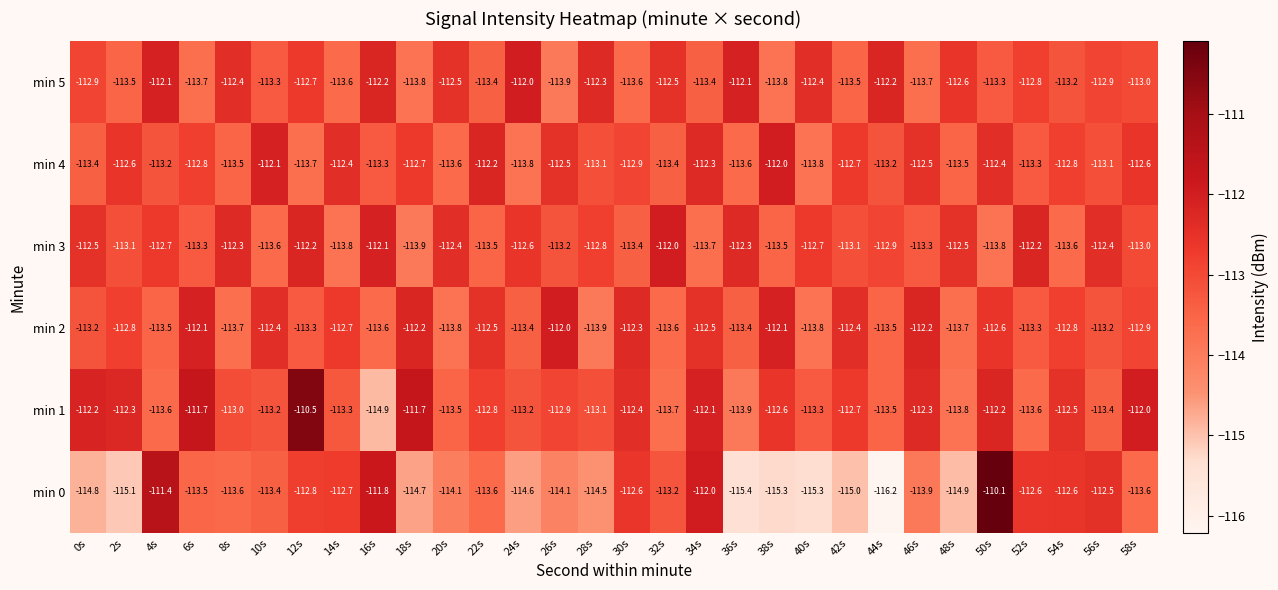

Count the number of categories in the chart.

30